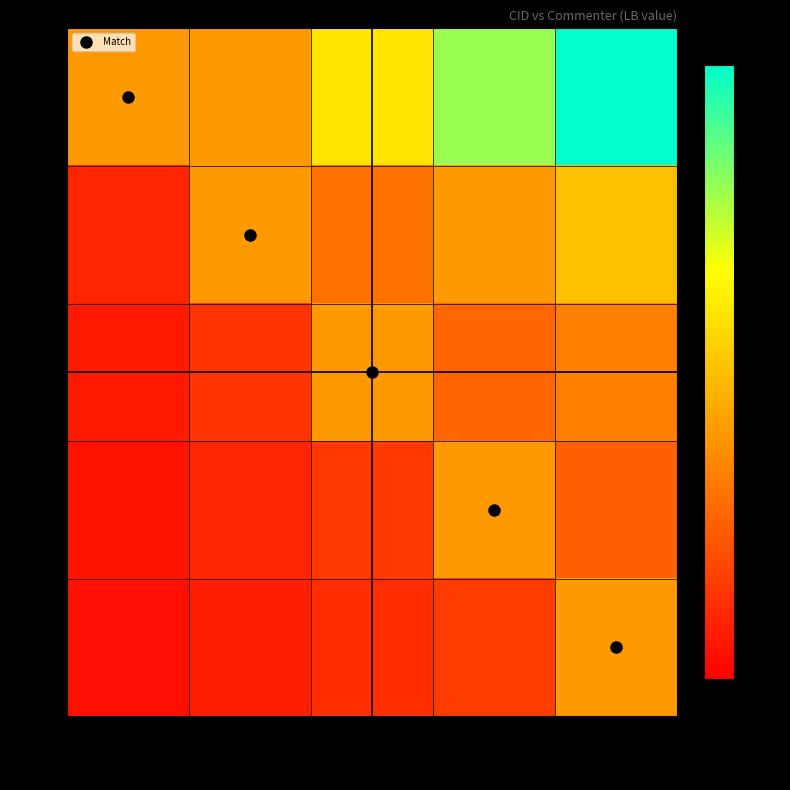

At which category does the chart reach its minimum across all series?

Hunter, David